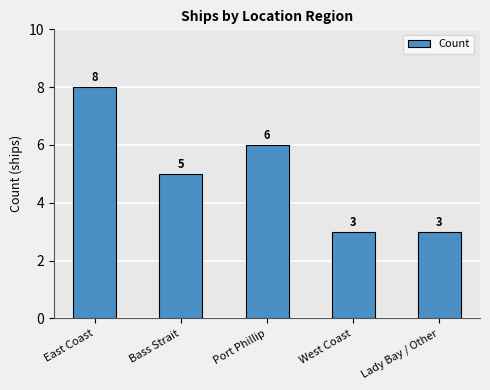

Are the bars horizontal?

No